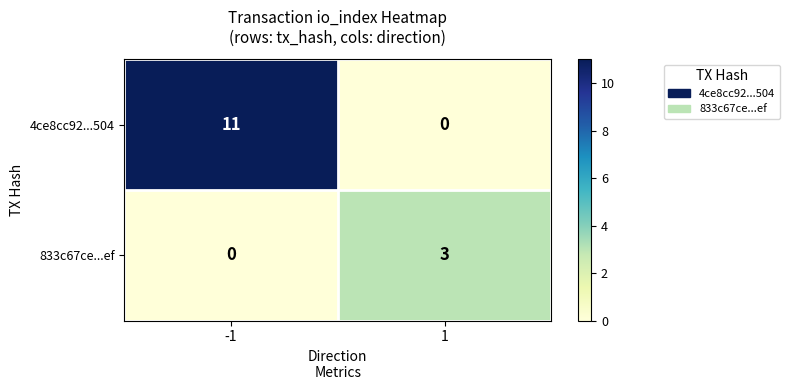

What is the average value of the 4ce8cc92...504 series?

6